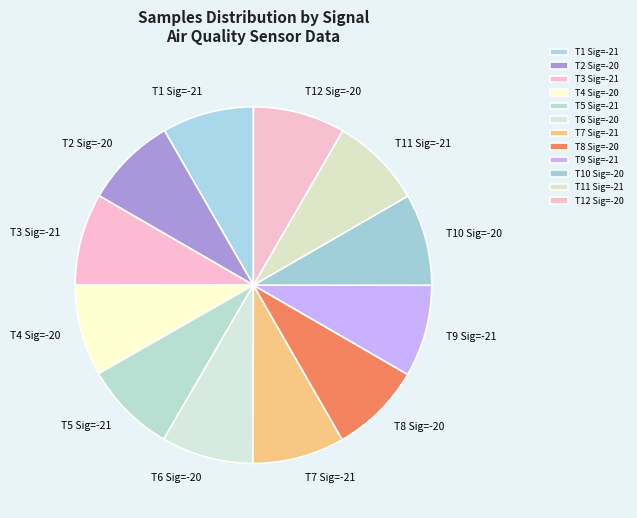

Does any single category account for the majority?

No